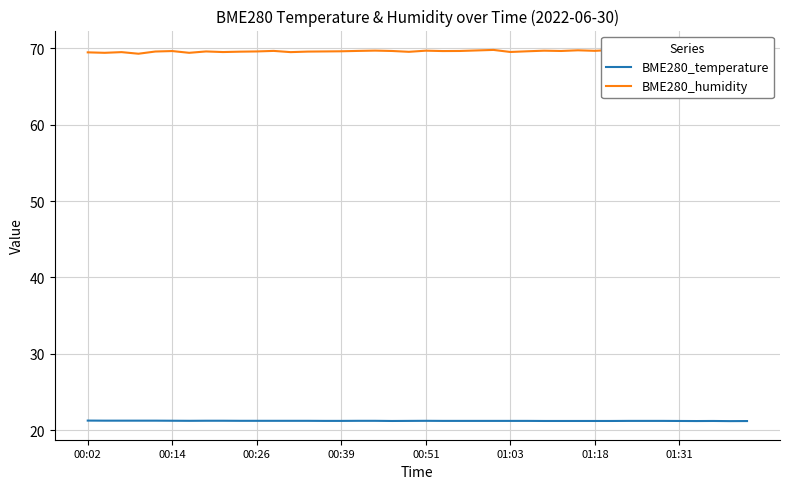

Rank the series by their maximum value, from lowest to highest.

BME280_temperature, BME280_humidity